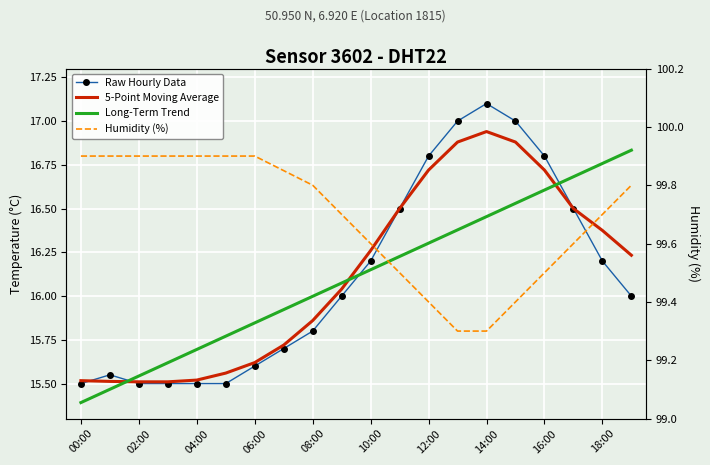

True or false: Long-Term Trend has more than 0 interior local peaks.

False